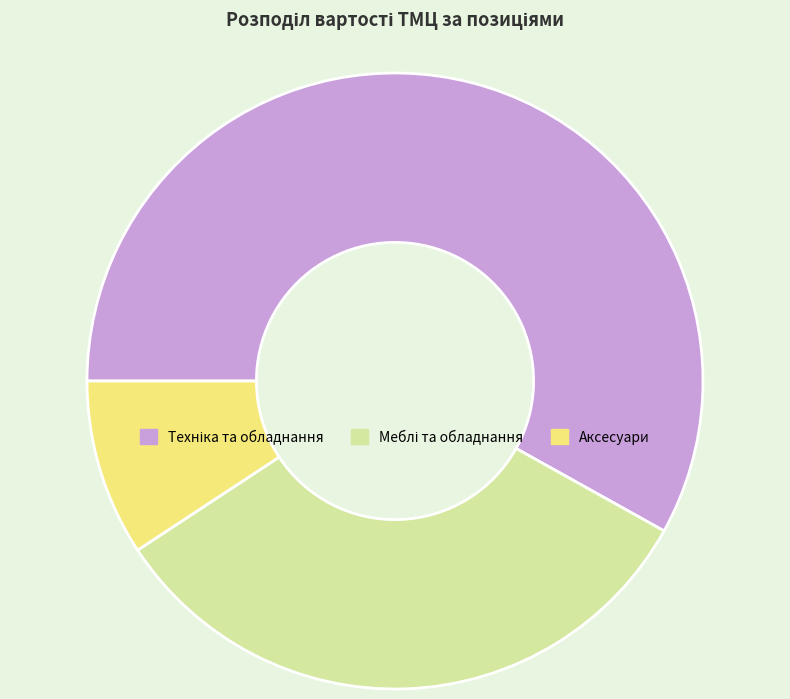

Count the number of slices in the pie.

3